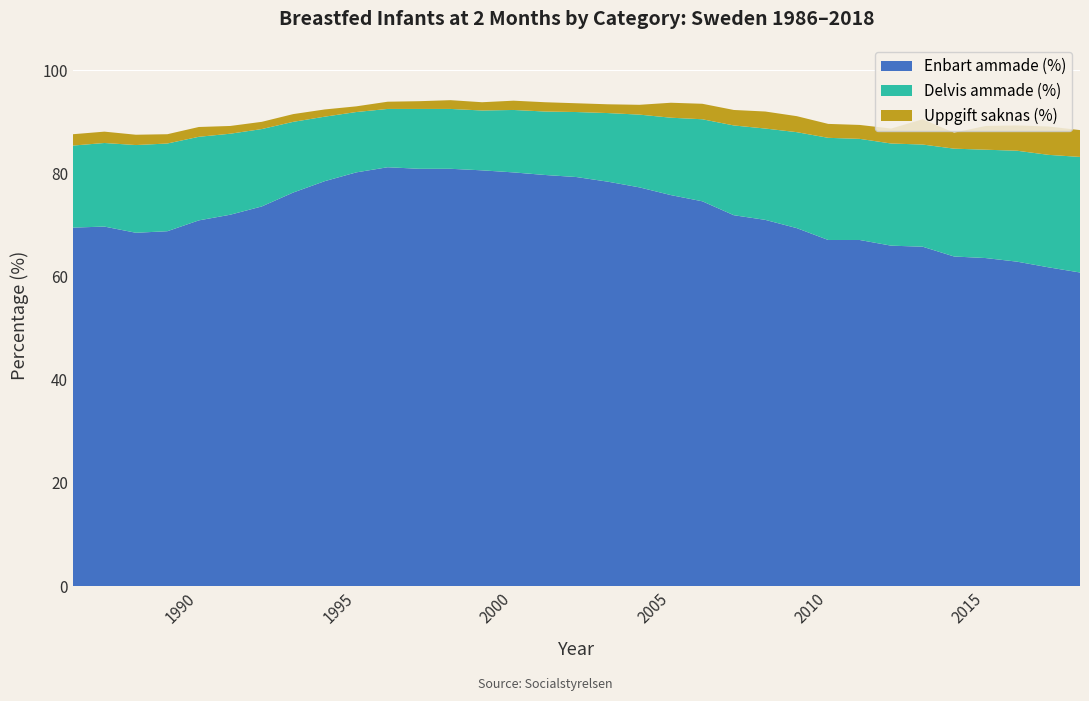

Reading left to right, list all the values displayed in this chart.

Enbart ammade (%): 69.5	69.7	68.5	68.8	70.9	72.0	73.6	76.3	78.5	80.2	81.2	80.9	80.9	80.6	80.2	79.7	79.3	78.4	77.3	75.8	74.6	71.9	71.0	69.4	67.1	67.1	66.0	65.8	63.9	63.6	62.9	61.8	60.8
Delvis ammade (%): 15.9	16.2	17.0	17.0	16.2	15.7	15.0	13.7	12.5	11.7	11.3	11.6	11.6	11.6	12.1	12.3	12.6	13.3	14.1	15.0	15.9	17.4	17.7	18.6	19.8	19.6	19.8	19.8	20.9	21.0	21.5	21.8	22.4
Uppgift saknas (%): 2.2	2.2	2.0	1.8	1.9	1.5	1.4	1.5	1.4	1.1	1.4	1.5	1.7	1.6	1.8	1.8	1.7	1.7	1.9	2.9	3.0	3.0	3.3	3.1	2.7	2.7	2.9	4.9	3.1	4.6	4.9	5.5	5.2